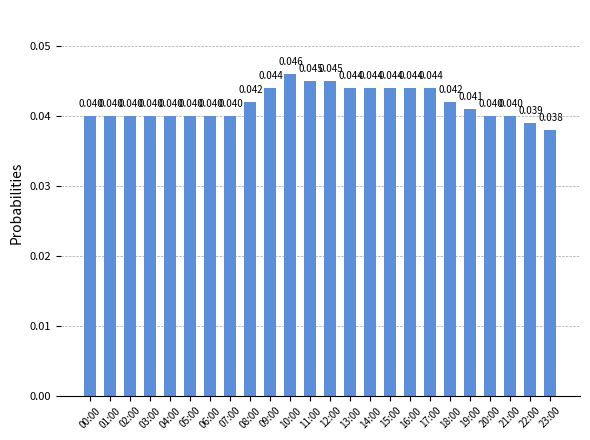

At which label is the value closest to 0?

23:00